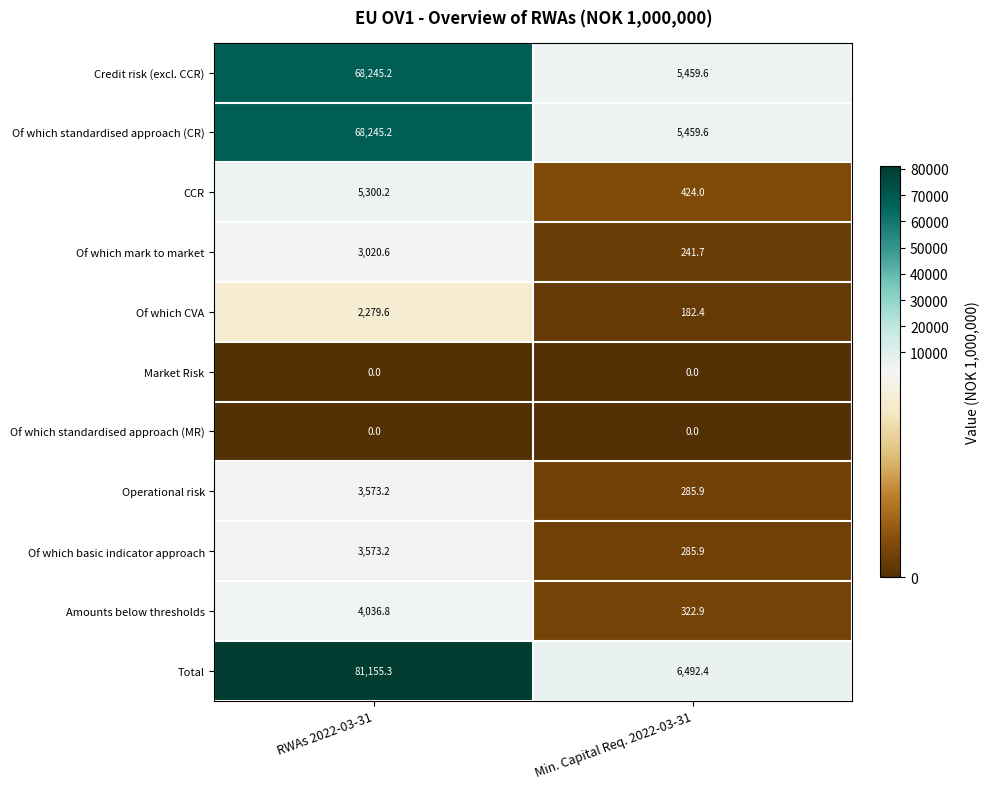

Reading left to right, what are all the values shown in this chart?

Credit risk (excl. CCR): RWAs 2022-03-31=68245.2	Min. Capital Req. 2022-03-31=5459.6
Of which standardised approach (CR): RWAs 2022-03-31=68245.2	Min. Capital Req. 2022-03-31=5459.6
CCR: RWAs 2022-03-31=5300.2	Min. Capital Req. 2022-03-31=424.0
Of which mark to market: RWAs 2022-03-31=3020.6	Min. Capital Req. 2022-03-31=241.7
Of which CVA: RWAs 2022-03-31=2279.6	Min. Capital Req. 2022-03-31=182.4
Market Risk: RWAs 2022-03-31=0.0	Min. Capital Req. 2022-03-31=0.0
Of which standardised approach (MR): RWAs 2022-03-31=0.0	Min. Capital Req. 2022-03-31=0.0
Operational risk: RWAs 2022-03-31=3573.2	Min. Capital Req. 2022-03-31=285.9
Of which basic indicator approach: RWAs 2022-03-31=3573.2	Min. Capital Req. 2022-03-31=285.9
Amounts below thresholds: RWAs 2022-03-31=4036.8	Min. Capital Req. 2022-03-31=322.9
Total: RWAs 2022-03-31=81155.3	Min. Capital Req. 2022-03-31=6492.4